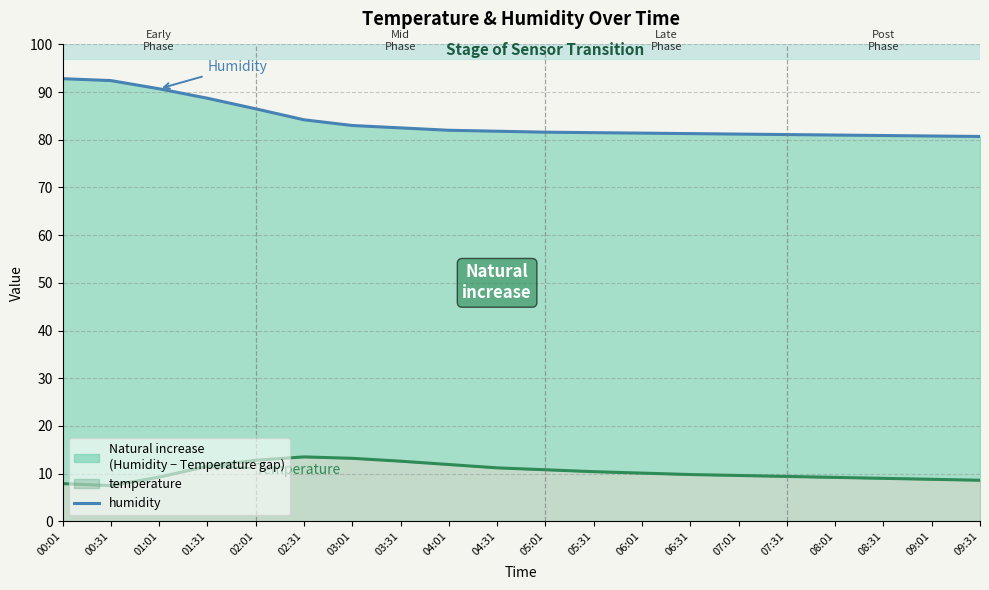

Rank the categories by value from highest to lowest.

00:01, 00:31, 01:01, 01:31, 02:01, 02:31, 03:01, 03:31, 04:01, 04:31, 05:01, 05:31, 06:01, 06:31, 07:01, 07:31, 08:01, 08:31, 09:01, 09:31